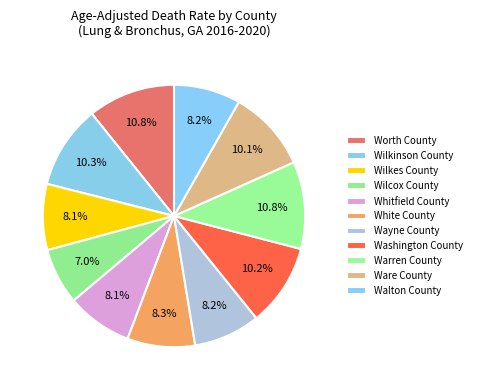

Between Whitfield County and Walton County, which is larger?

Walton County